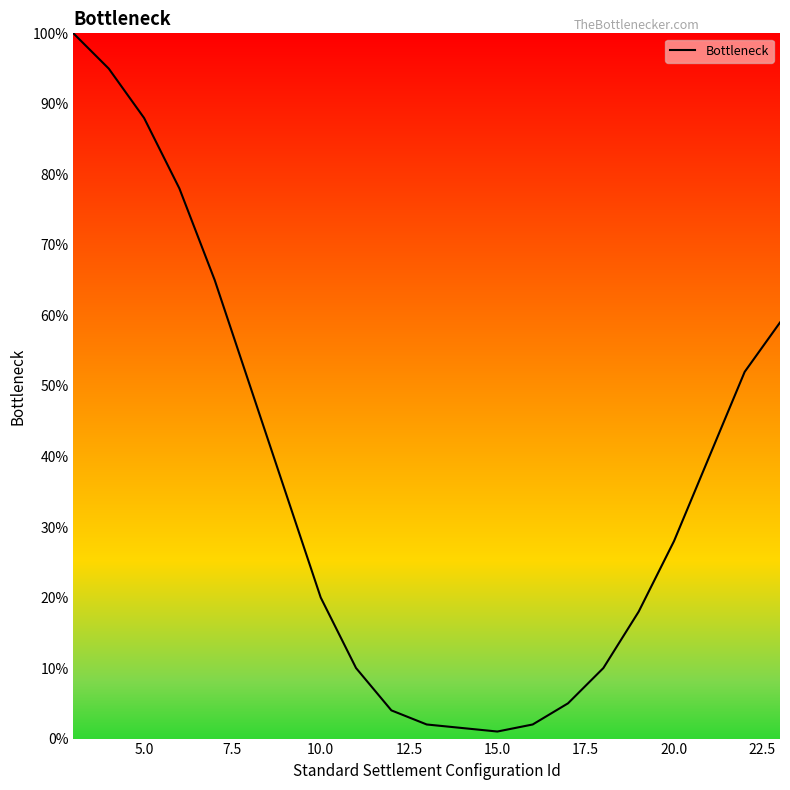

What is the difference between the maximum and minimum values?

99